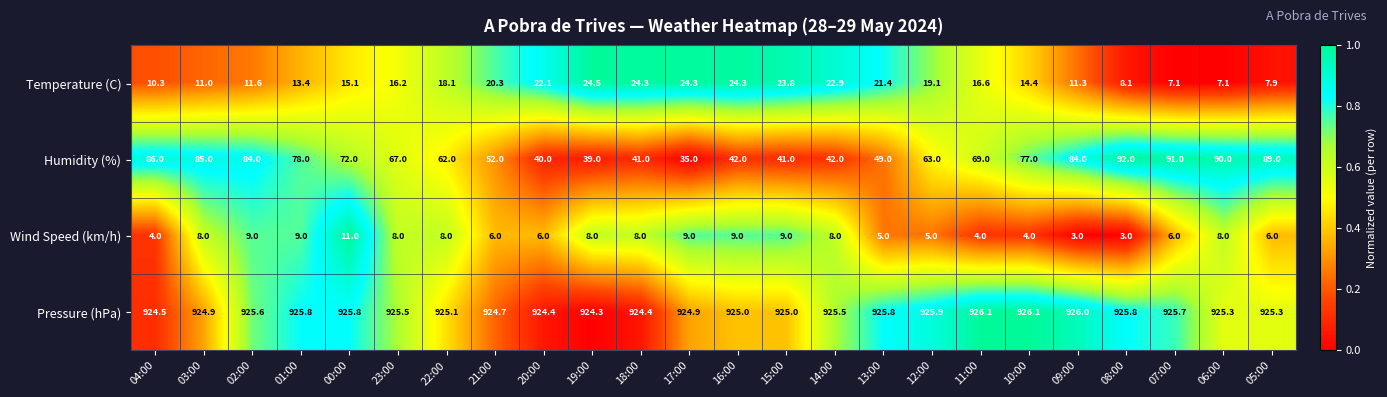

What is the spread (max minus min) of values at 17:00?

915.9